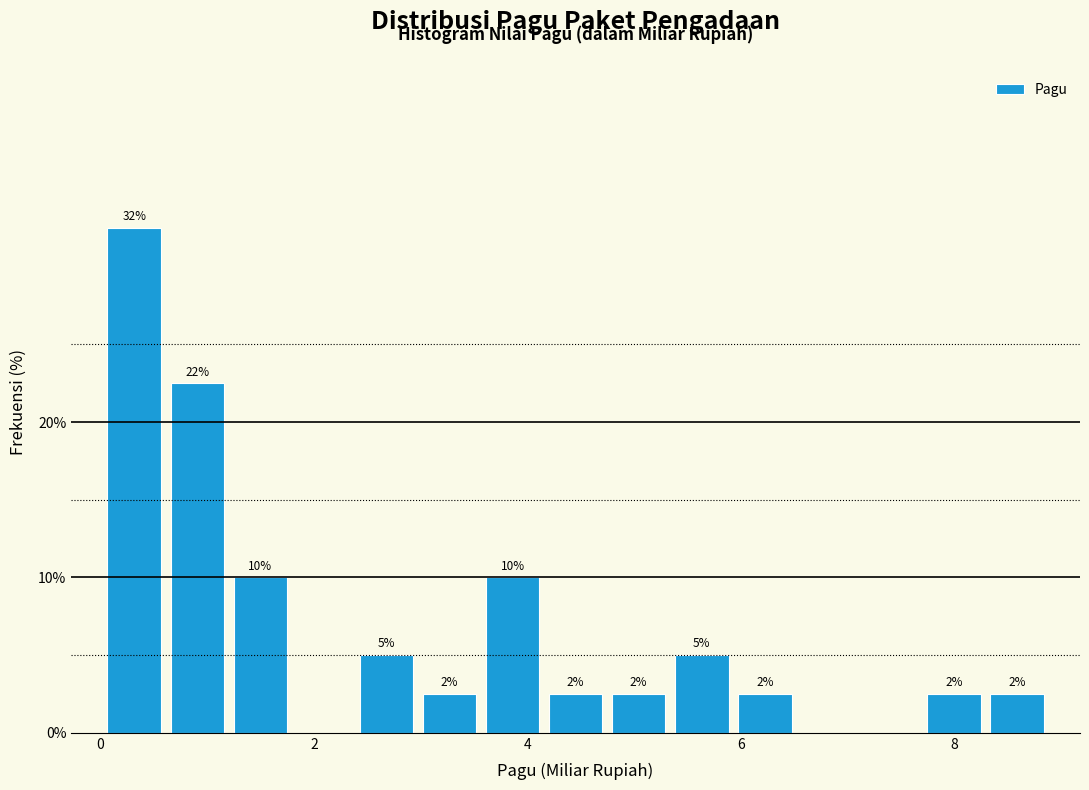

Around what value on the x-axis is the tallest bar? Give the approximate position of its centre, as read against the axis.

0.4